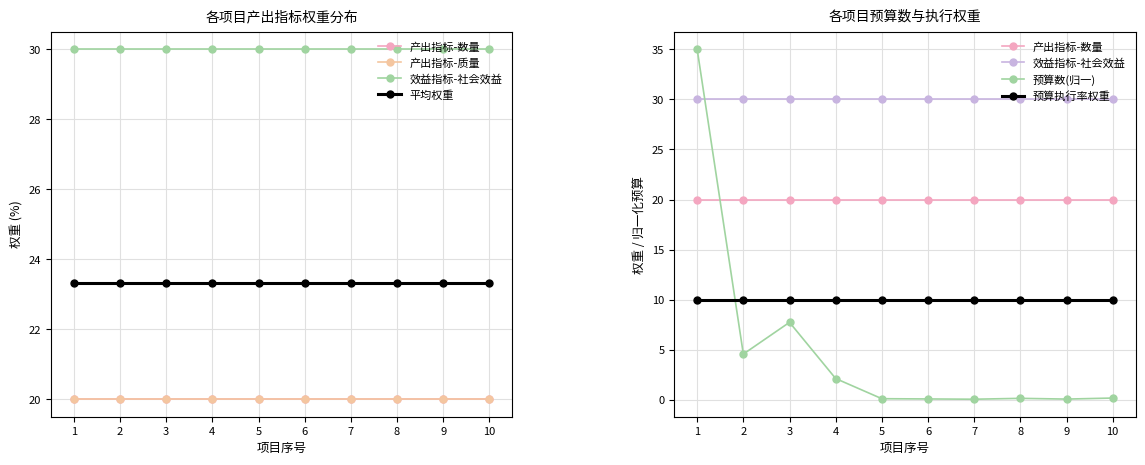

Reading left to right, extract all data points from this chart.

产出指标-数量: 20.0	20.0	20.0	20.0	20.0	20.0	20.0	20.0	20.0	20.0
产出指标-质量: 20.0	20.0	20.0	20.0	20.0	20.0	20.0	20.0	20.0	20.0
效益指标-社会效益: 30.0	30.0	30.0	30.0	30.0	30.0	30.0	30.0	30.0	30.0
平均权重: 23.3	23.3	23.3	23.3	23.3	23.3	23.3	23.3	23.3	23.3
预算数(归一): 35.0	4.6	7.7	2.1	0.1	0.1	0.1	0.2	0.1	0.2
预算执行率权重: 10.0	10.0	10.0	10.0	10.0	10.0	10.0	10.0	10.0	10.0